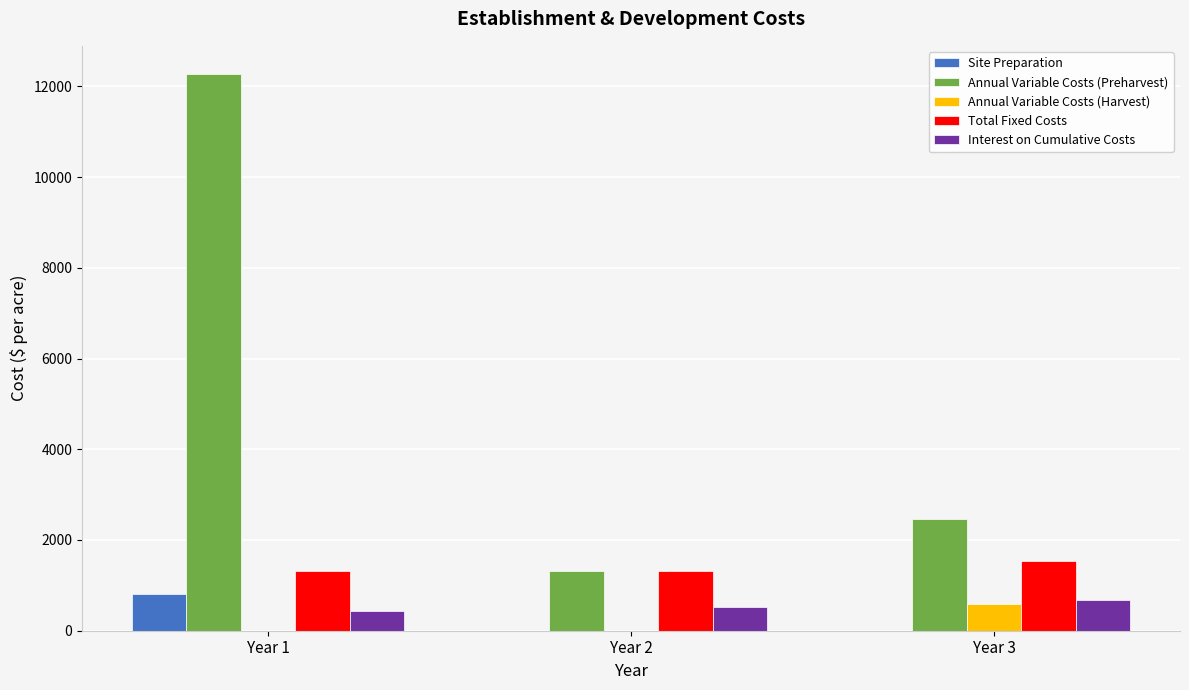

Which series changed the most between Year 2 and Year 3?

Annual Variable Costs (Preharvest)